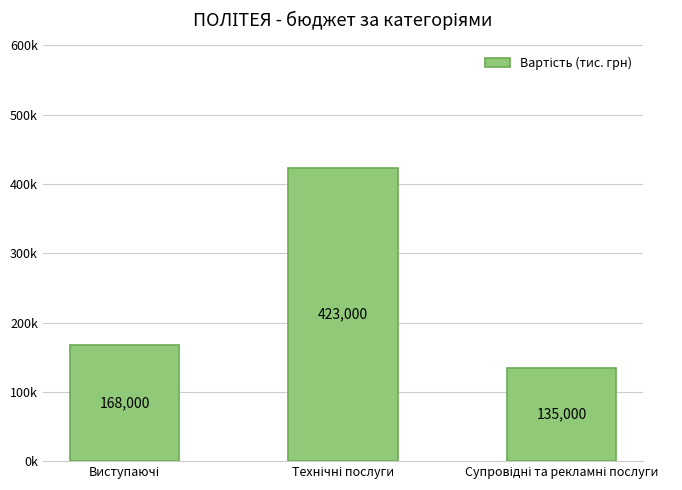

What is the sum of all values?

726000